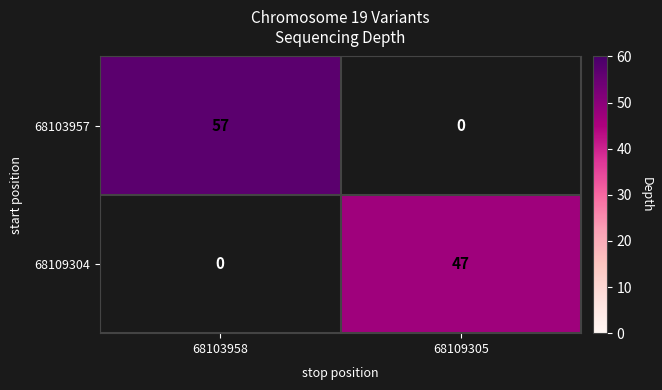

At how many categories does at least one series exceed 55?

1